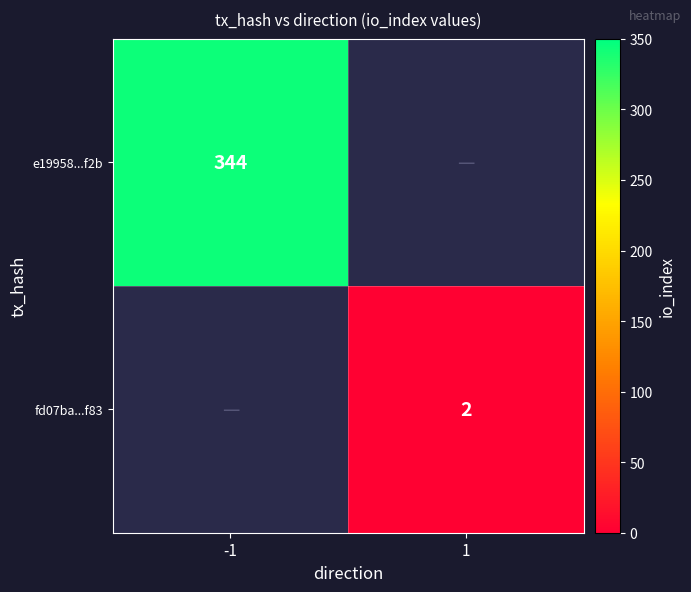

Which category has the lowest value across all series?

1